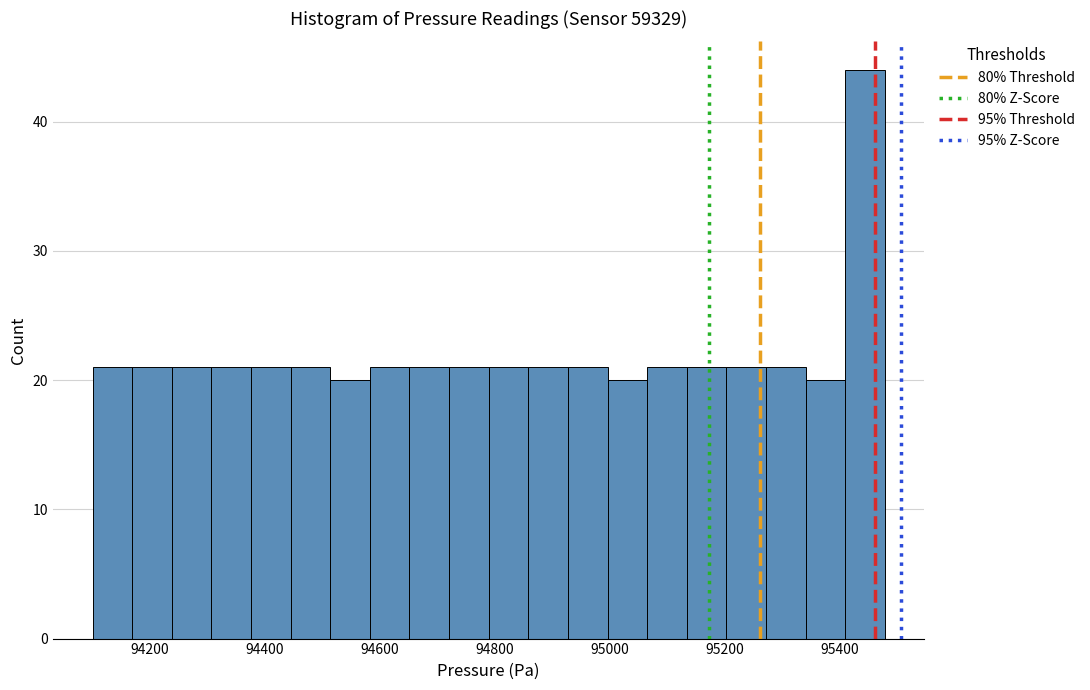

Around what value on the x-axis is the tallest bar? Give the approximate position of its centre, as read against the axis.

95440